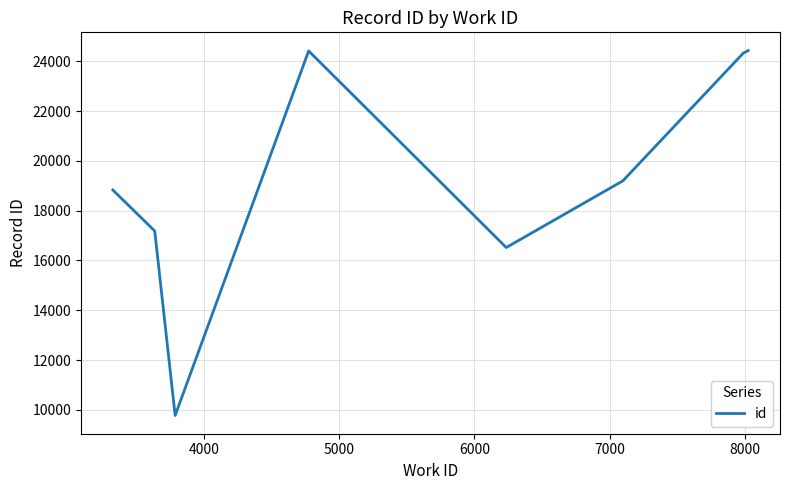

How many interior local valleys (lower than both neighbors) does the data have?

2